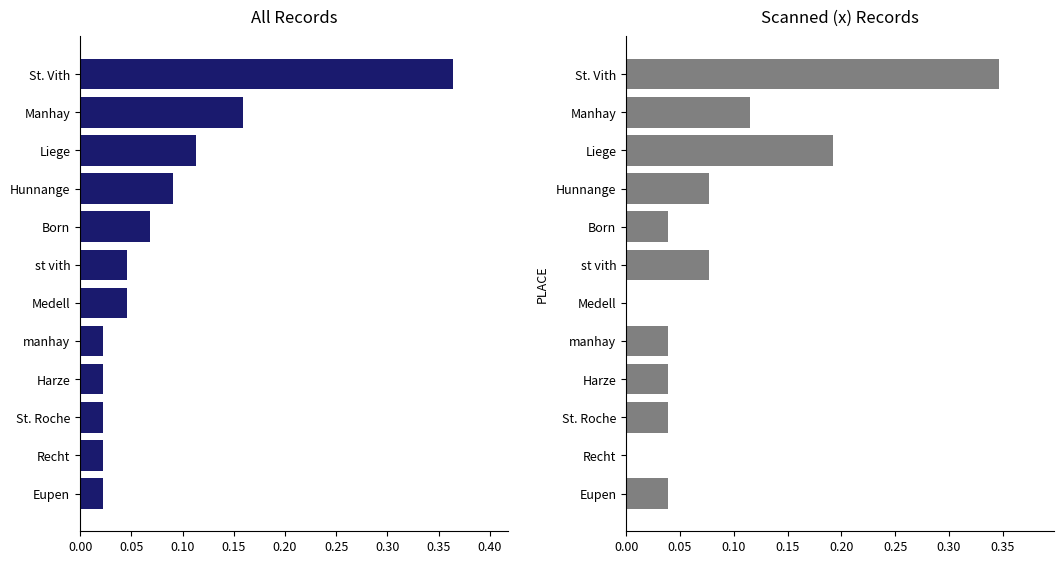

What is the difference between the maximum and minimum values in the Scanned (x) Records series?

0.3